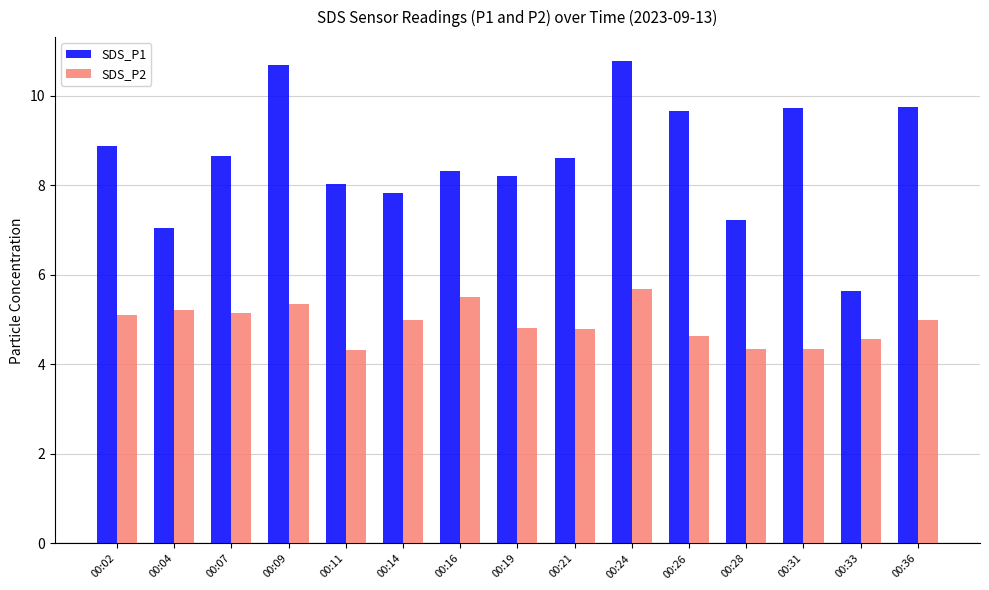

At 00:21, list the series in order from largest to smallest.

SDS_P1, SDS_P2